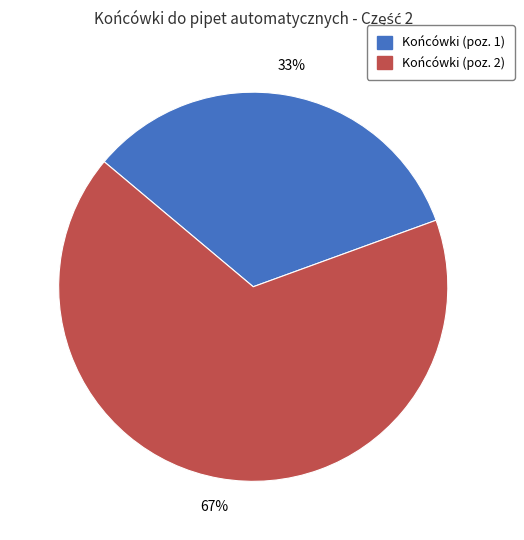

Is the sum of Końcówki (poz. 1) and Końcówki (poz. 2) greater than half?

Yes